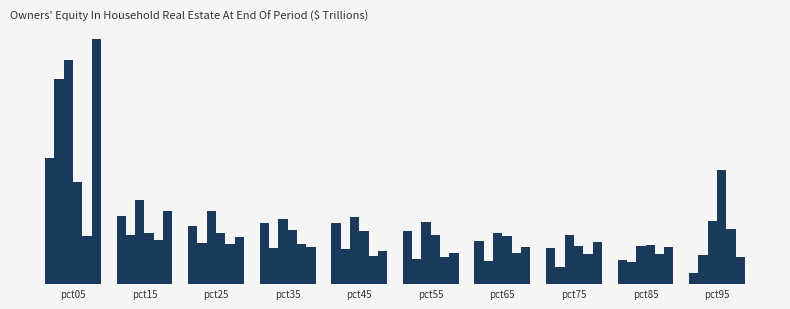

Does the chart contain any negative values?

No